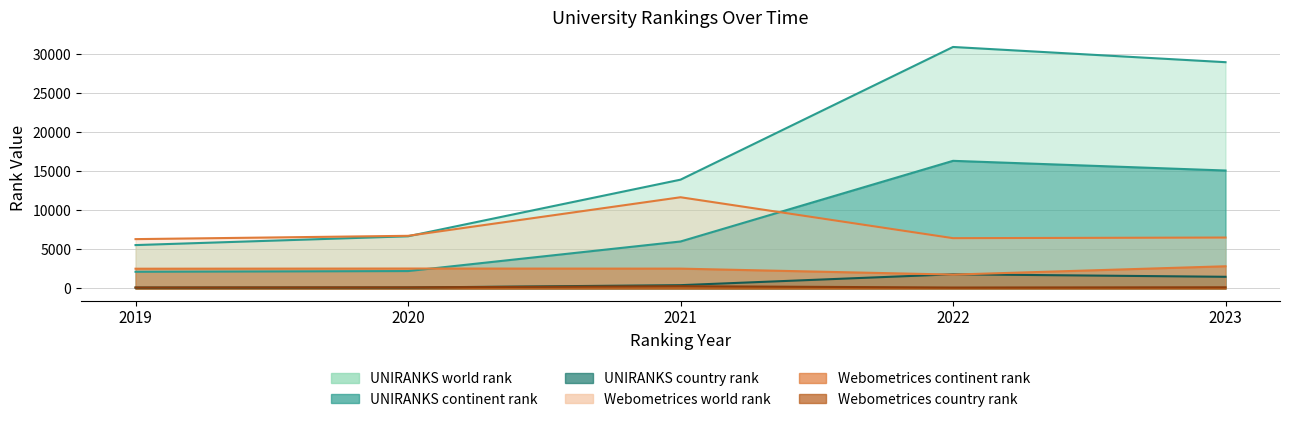

Reading left to right, transcribe all the data shown in this chart.

UNIRANKS world rank: 2019=5562	2020=6689	2021=13945	2022=30949	2023=28999
UNIRANKS continent rank: 2019=2143	2020=2232	2021=6021	2022=16358	2023=15117
UNIRANKS country rank: 2019=109	2020=125	2021=425	2022=1820	2023=1498
Webometrices world rank: 2019=6325	2020=6749	2021=11691	2022=6447	2023=6527
Webometrices continent rank: 2019=2533	2020=2555	2021=2544	2022=1778	2023=2847
Webometrices country rank: 2019=123	2020=142	2021=291	2022=121	2023=154